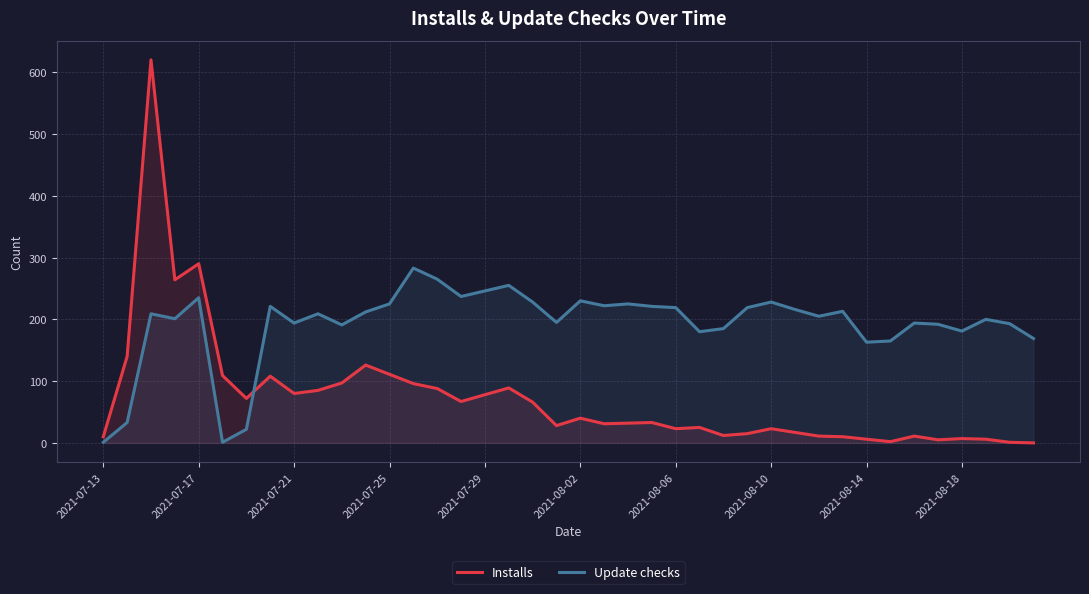

Which series ends up on top after the final intersection of Update checks and Installs?

Update checks